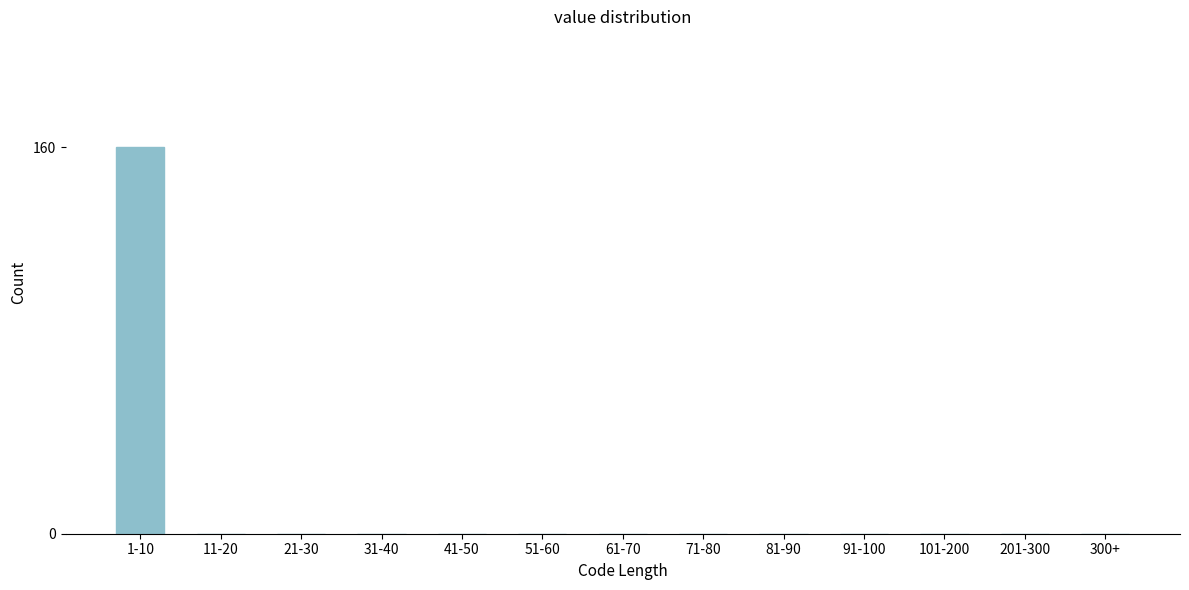

Reading right to left, what are all the values shown in this chart?

300+=0	201-300=0	101-200=0	91-100=0	81-90=0	71-80=0	61-70=0	51-60=0	41-50=0	31-40=0	21-30=0	11-20=0	1-10=160